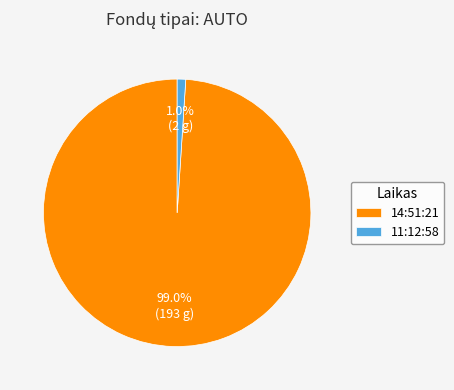

True or false: 14:51:21 accounts for 93% of the total.

False